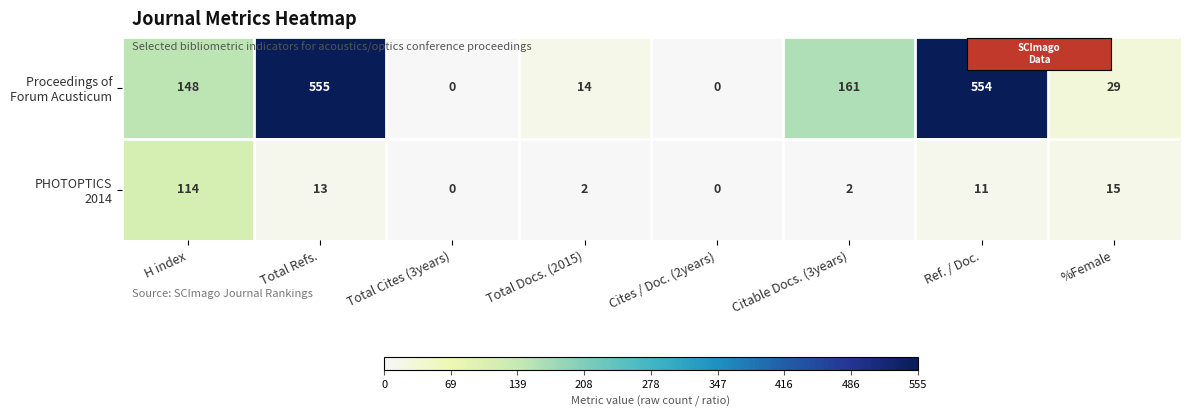

Which label corresponds to the largest value in the chart?

Total Refs.